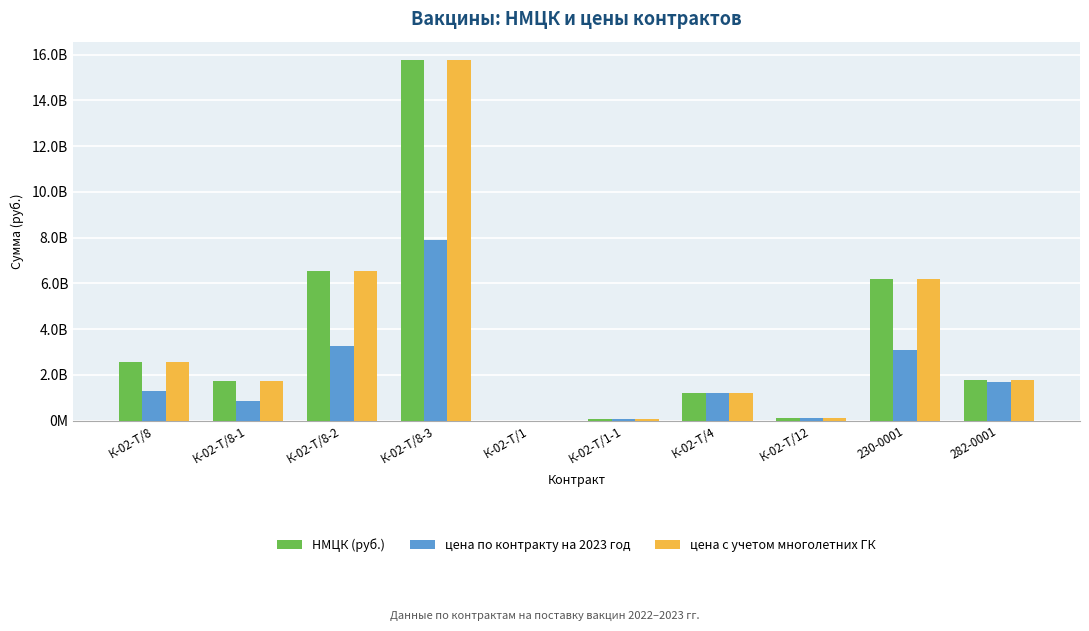

What is the value of the цена по контракту на 2023 год bar at the 5th from the left?

1173777.8